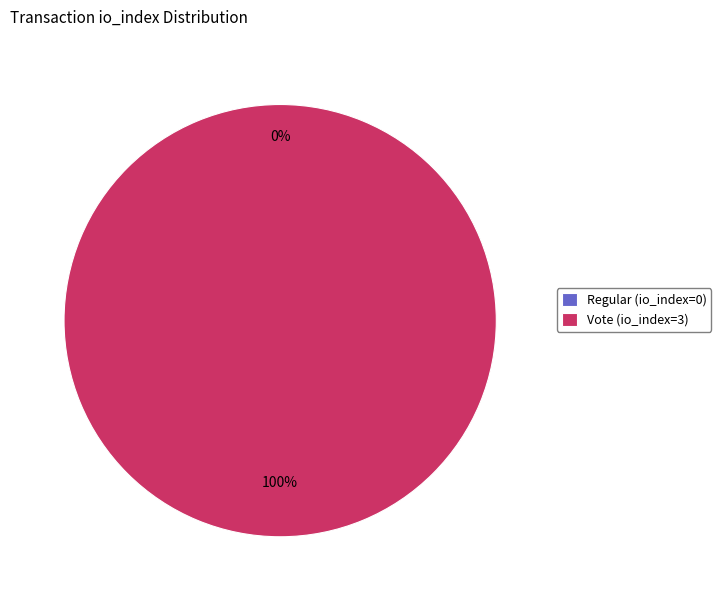

Between Regular (io_index=0) and Vote (io_index=3), which is larger?

Vote (io_index=3)